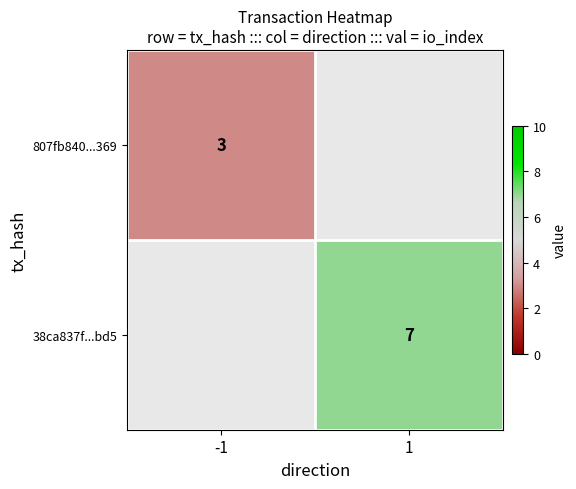

At how many categories does at least one series exceed 5?

1